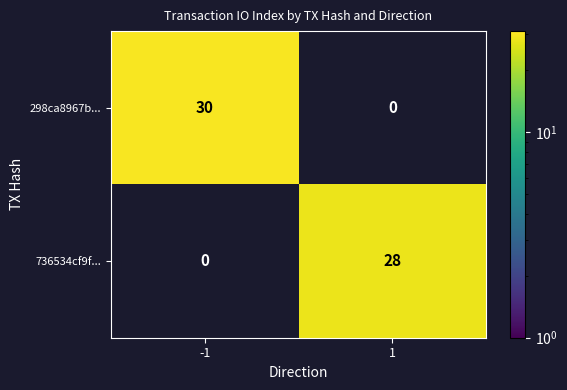

Which series has the largest total across all categories?

298ca8967b...